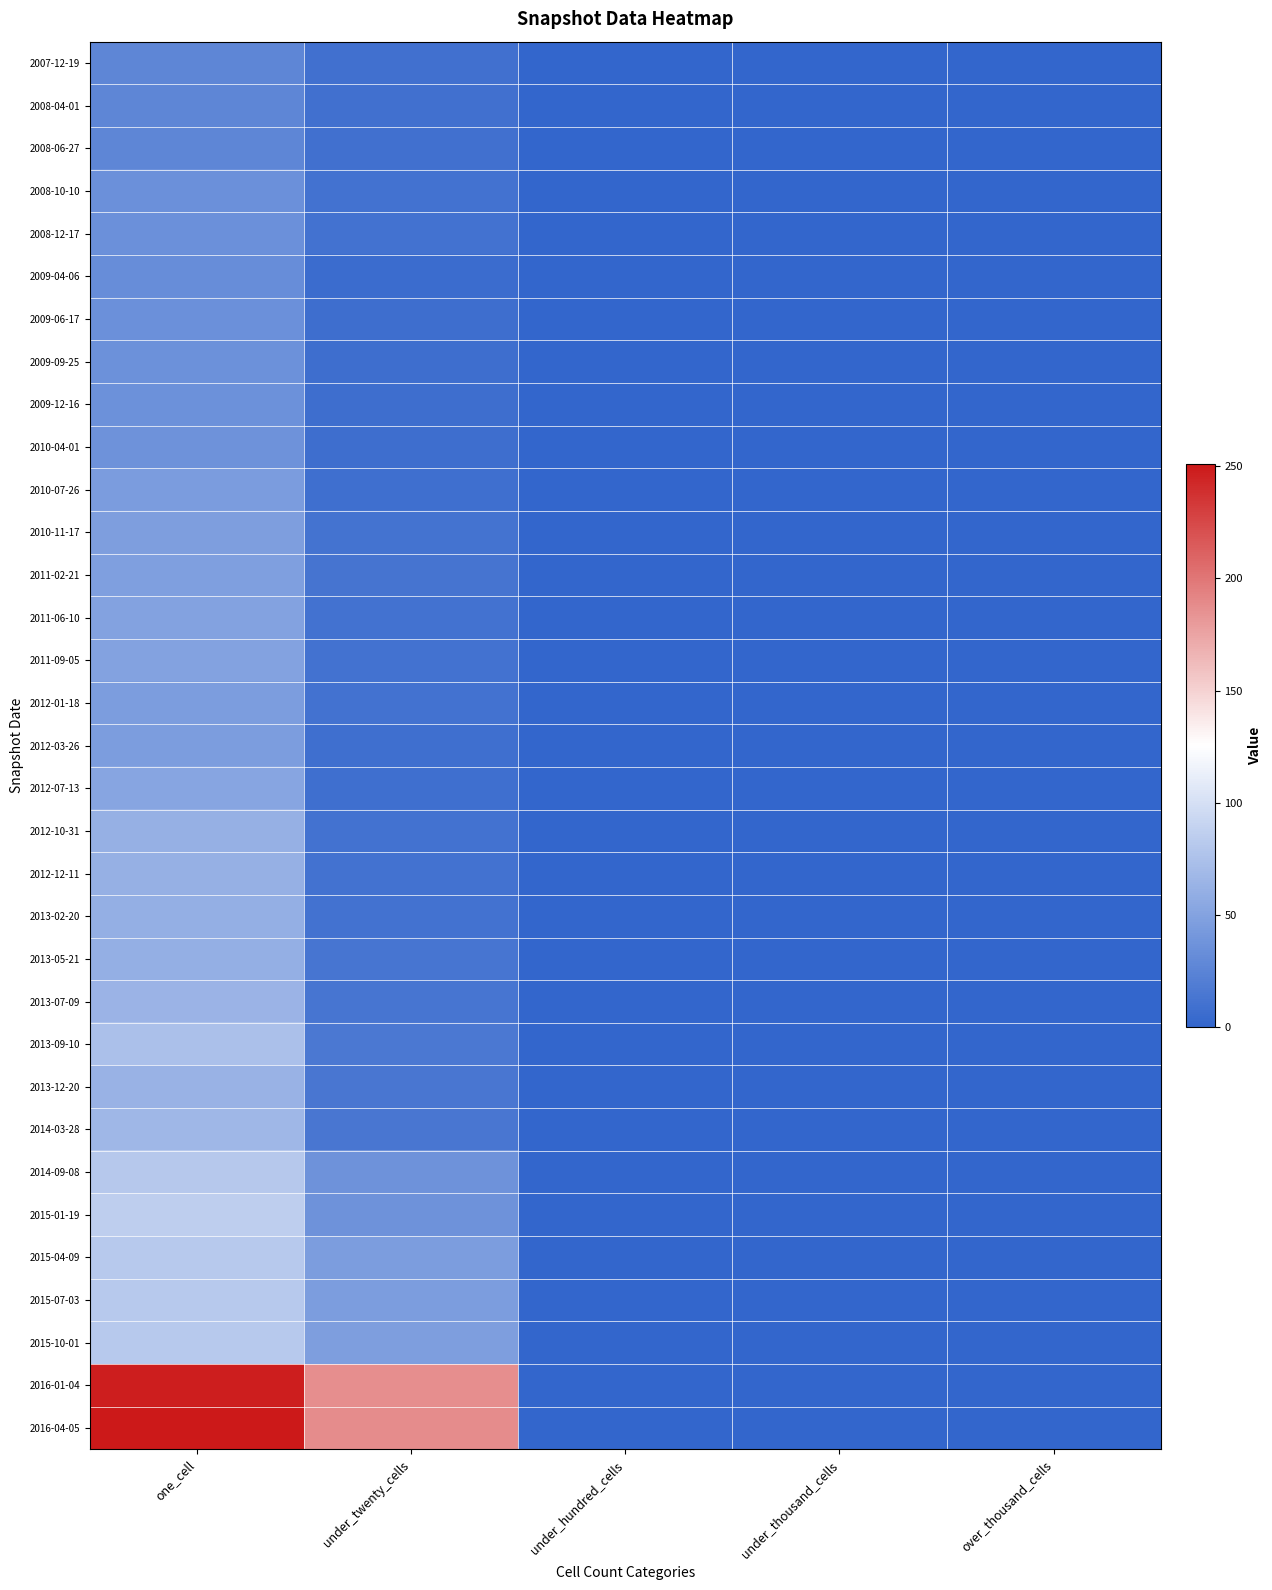

Rank the series at under_thousand_cells from highest to lowest value.

2007-12-19, 2008-04-01, 2008-06-27, 2008-10-10, 2008-12-17, 2009-04-06, 2009-06-17, 2009-09-25, 2009-12-16, 2010-04-01, 2010-07-26, 2010-11-17, 2011-02-21, 2011-06-10, 2011-09-05, 2012-01-18, 2012-03-26, 2012-07-13, 2012-10-31, 2012-12-11, 2013-02-20, 2013-05-21, 2013-07-09, 2013-09-10, 2013-12-20, 2014-03-28, 2014-09-08, 2015-01-19, 2015-04-09, 2015-07-03, 2015-10-01, 2016-01-04, 2016-04-05